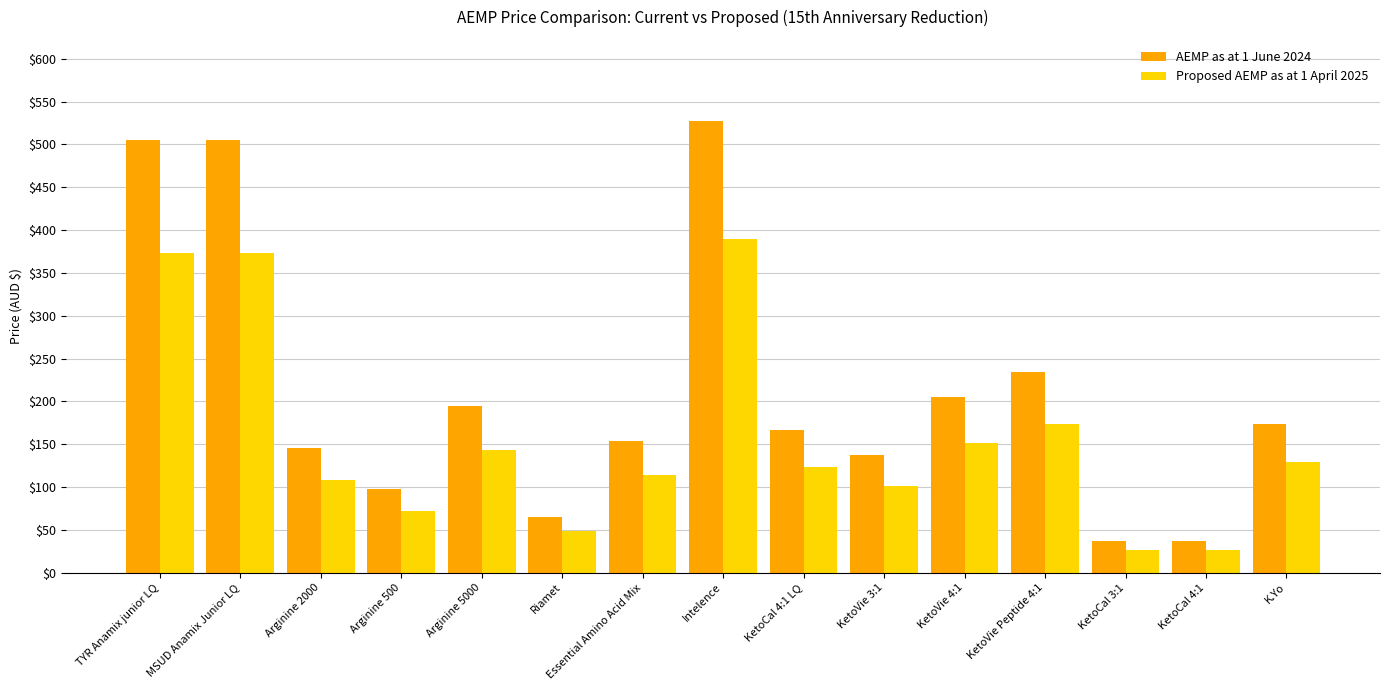

What is the sum of the AEMP as at 1 June 2024 values at Riamet and Intelence?

592.5